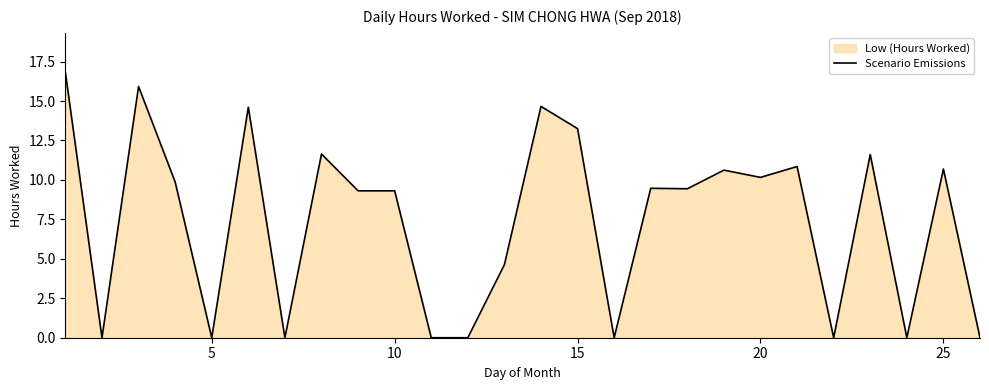

Does the chart display data point markers on the line(s)?

No